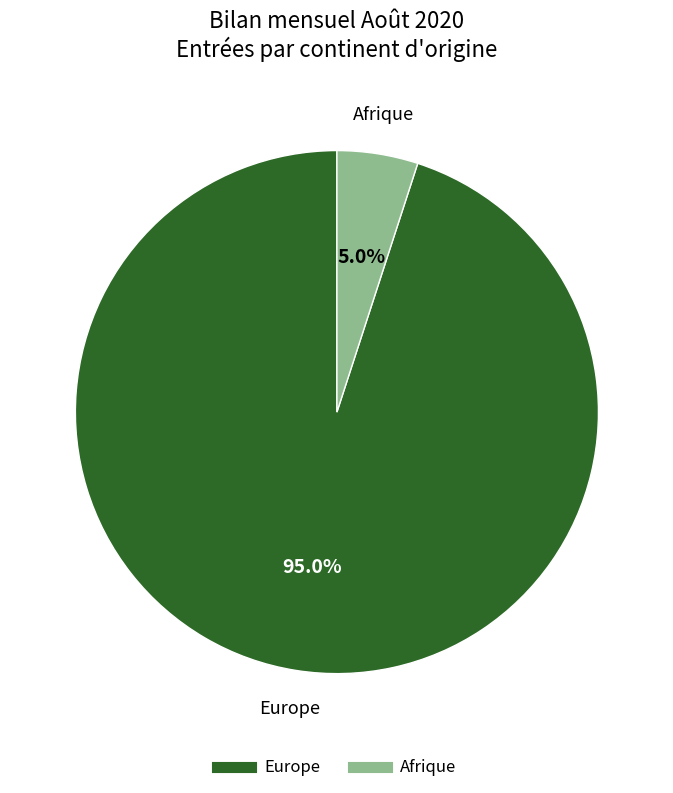

To the nearest percent, what is the average slice percentage?

50%